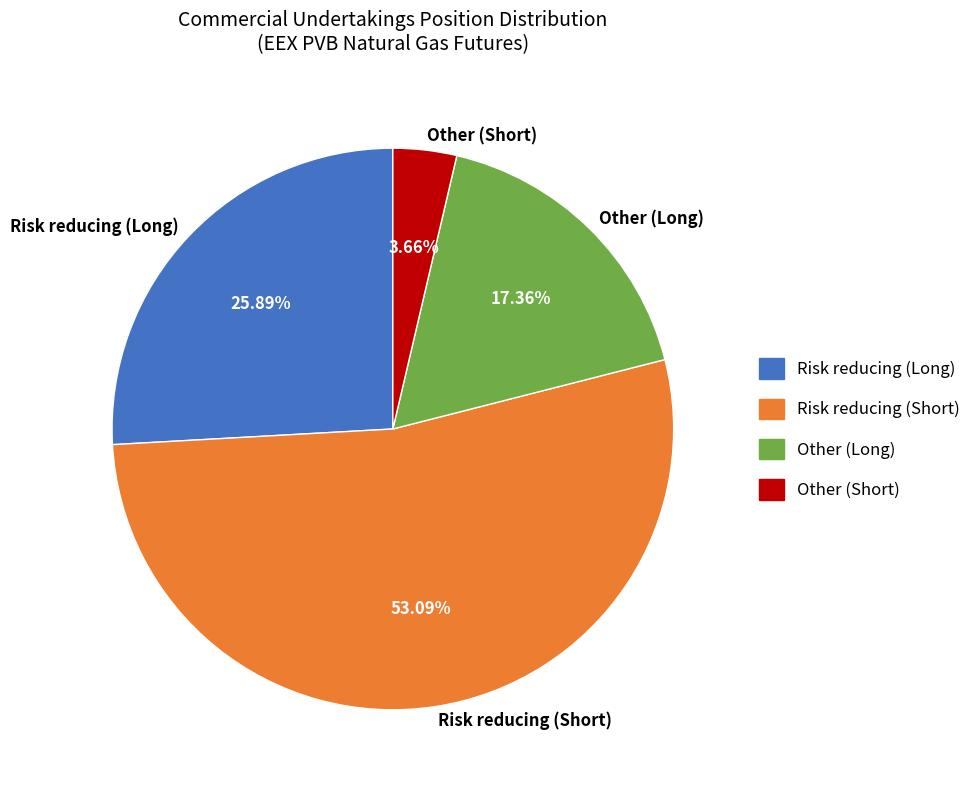

Does Risk reducing (Long) account for over 50% of the chart?

No